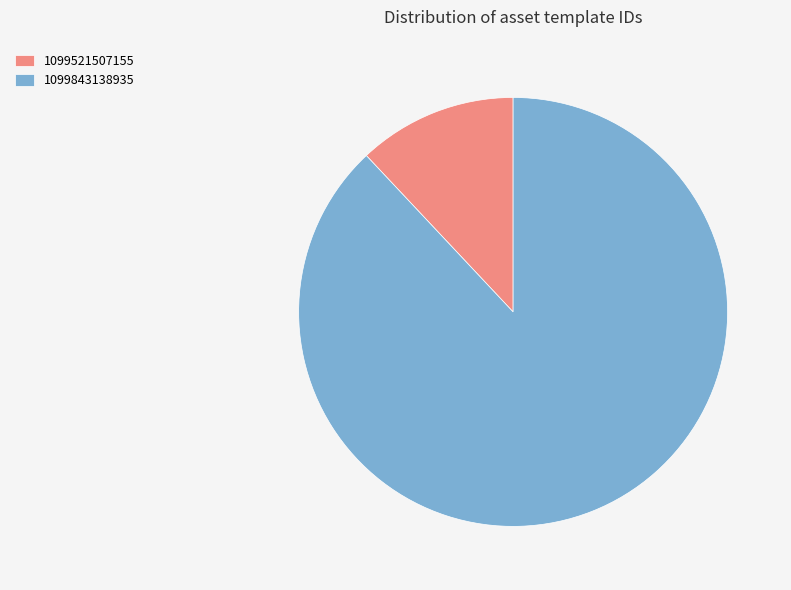

Which slice is the smallest?

1099521507155